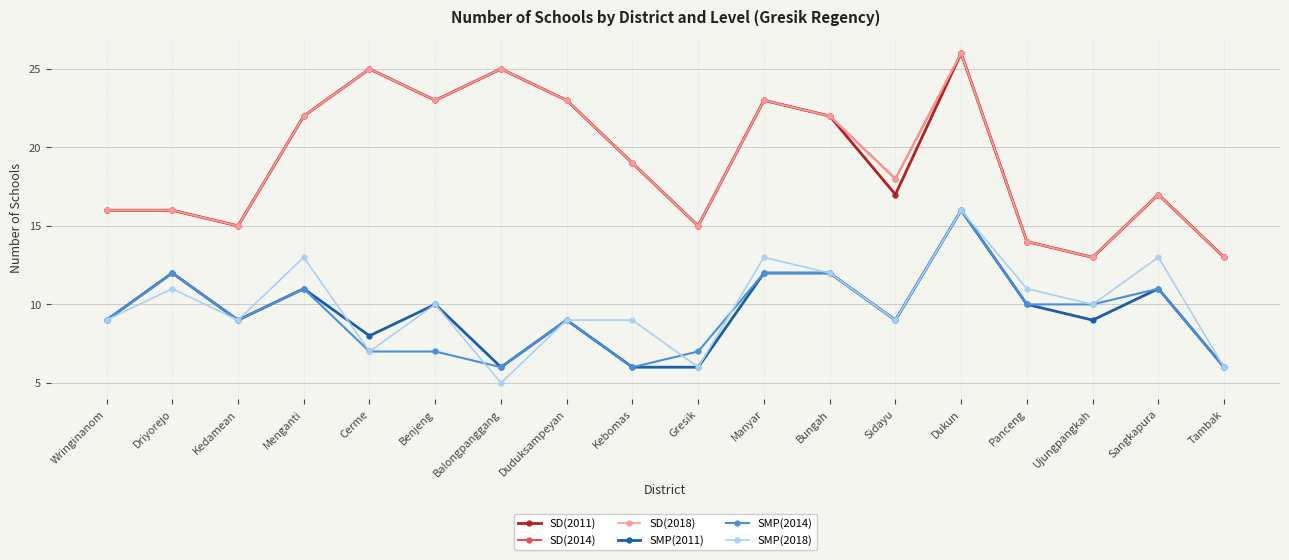

Rank the series at Benjeng from highest to lowest value.

SD(2011), SD(2014), SD(2018), SMP(2011), SMP(2018), SMP(2014)